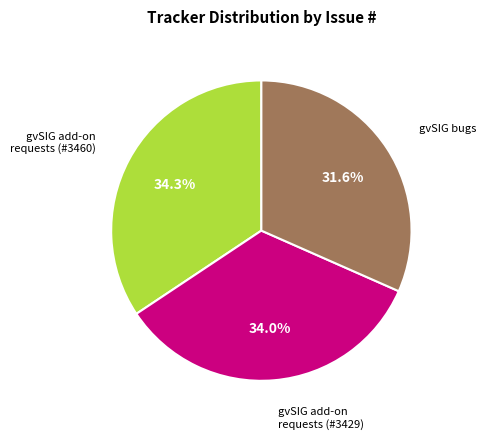

Is there any slice that represents more than half of the pie?

No